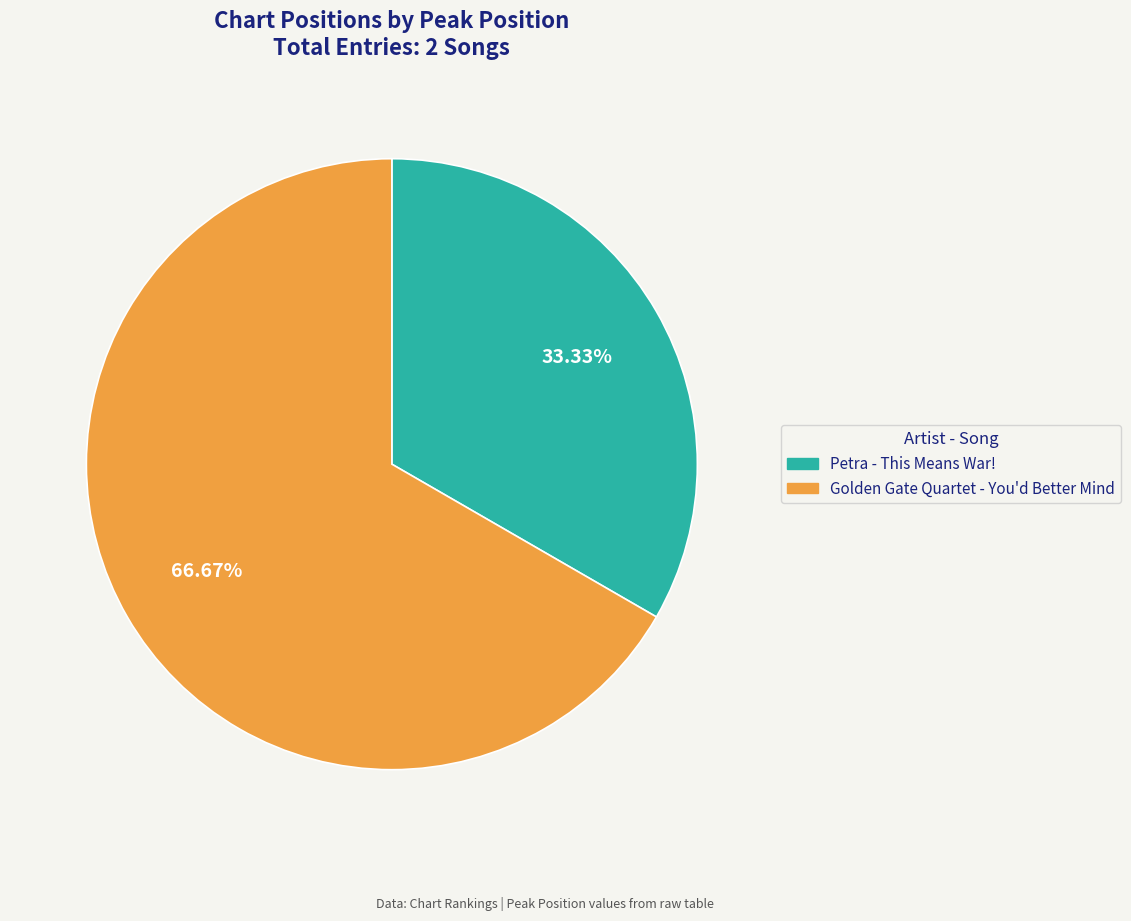

Is it true that Golden Gate Quartet - You'd Better Mind is 67% of the pie?

True